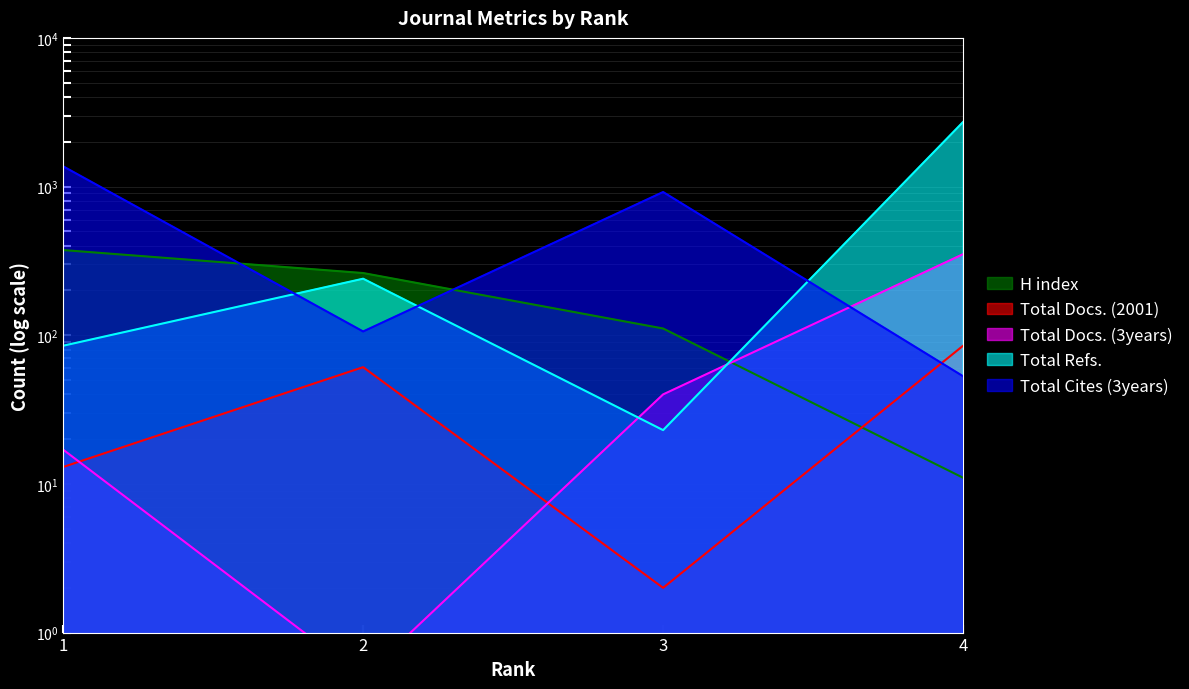

What is the difference between the second highest and second lowest values in the Total Cites (3years) series?

813.0